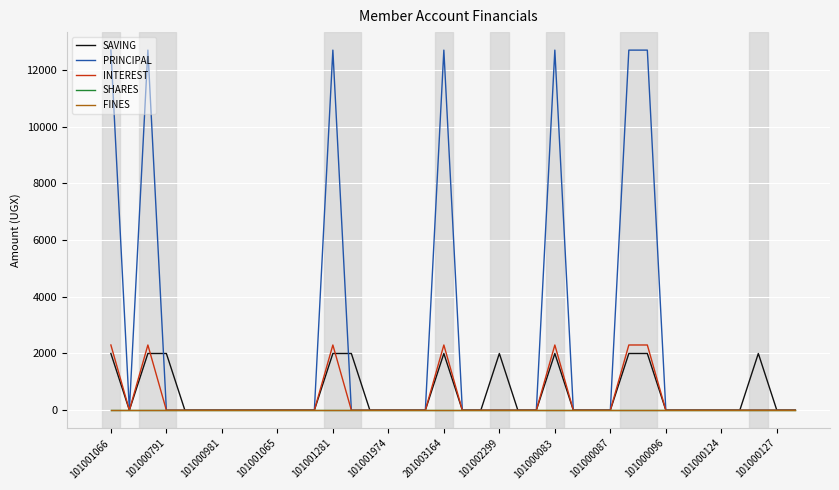

Which series has the largest total across all categories?

PRINCIPAL